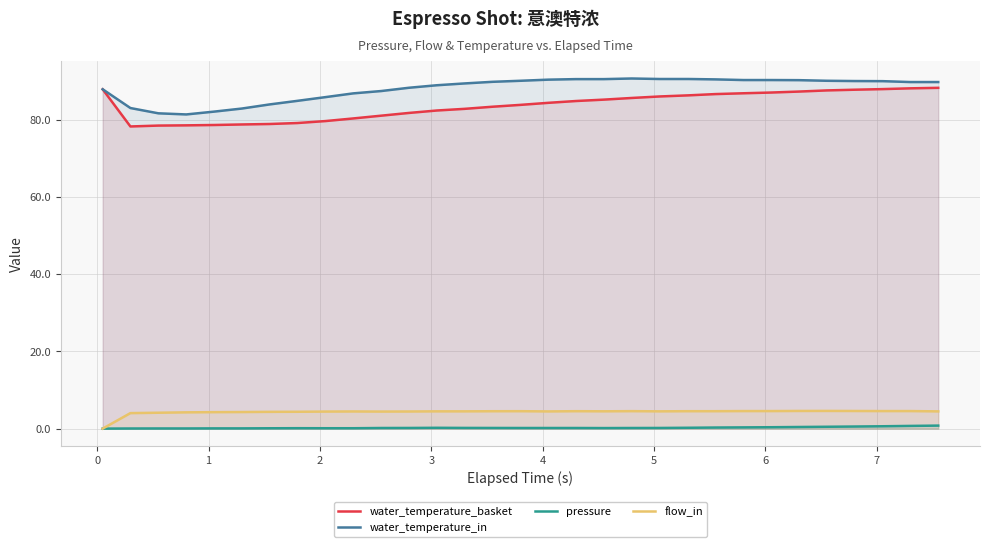

How many data points in water_temperature_basket are less than 84?

15